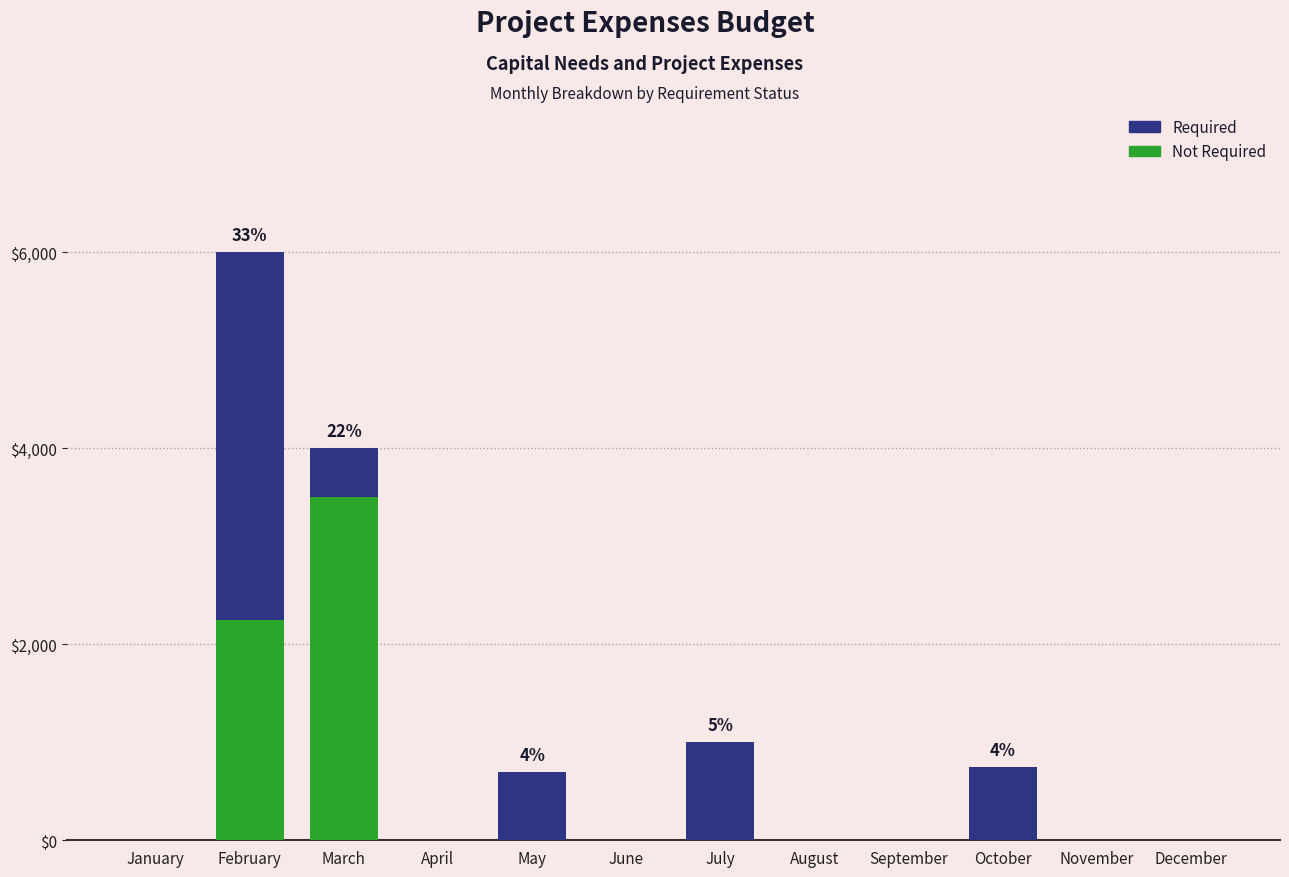

What is the sum of the Required values at November and March?

4000